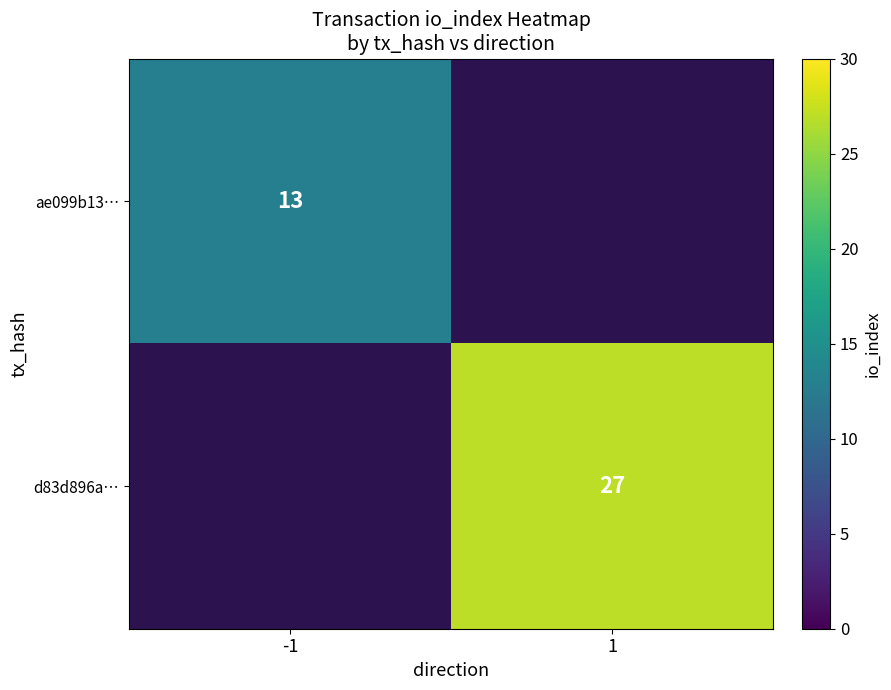

The value of d83d896a… at 1 is 17. True or false?

False